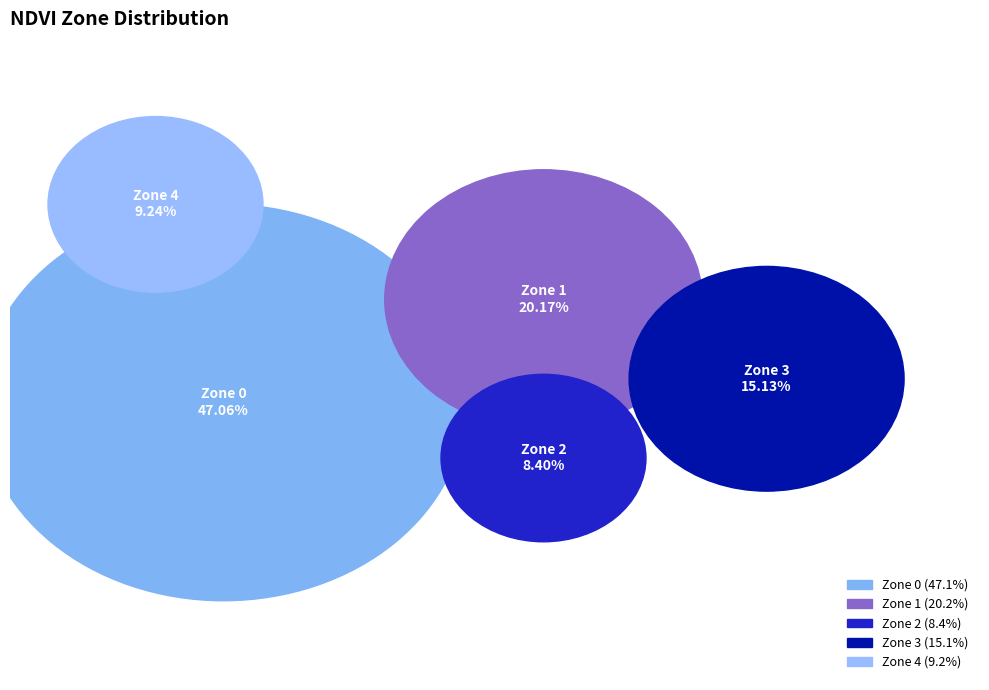

Which slice is the smallest?

Zone 2